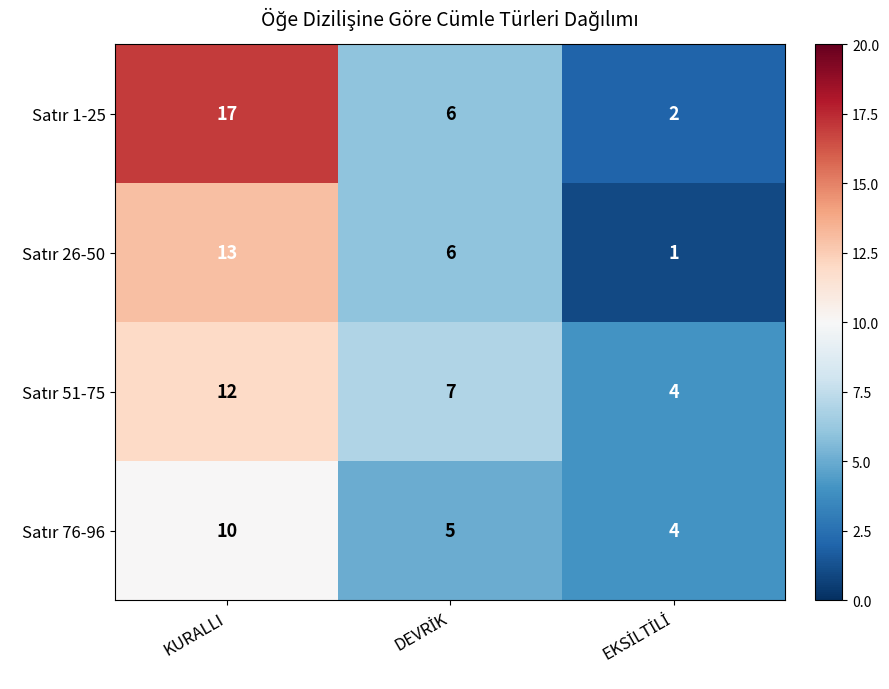

At which category is the sum across all series the highest?

KURALLI